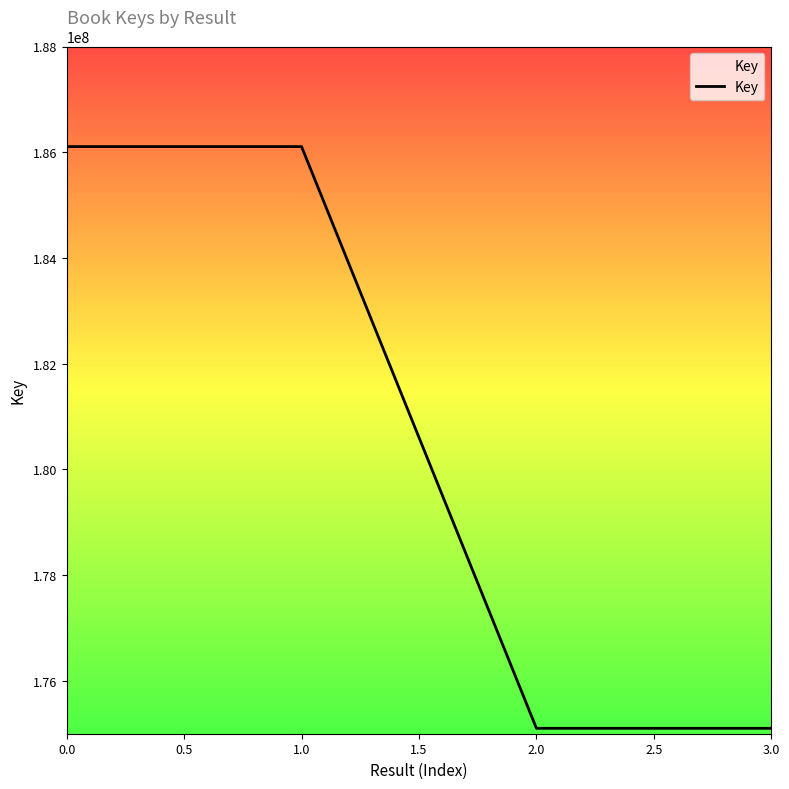

True or false: there are more than 1 points higher than both neighbors.

False